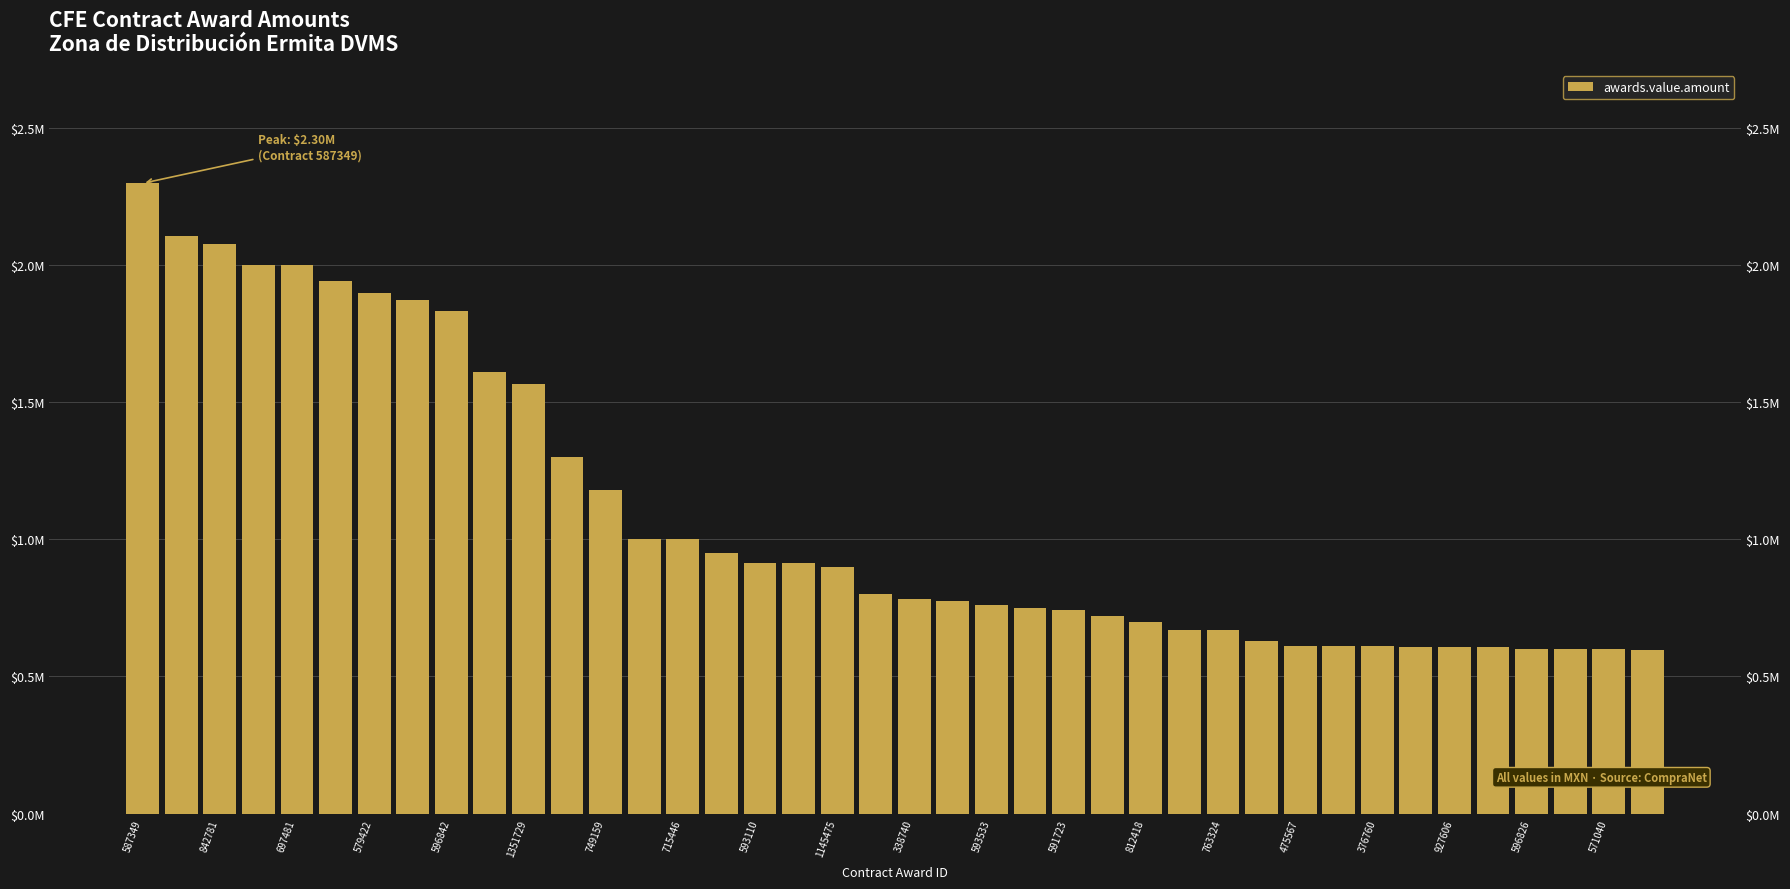

What is the approximate value at 376760?

610636.8